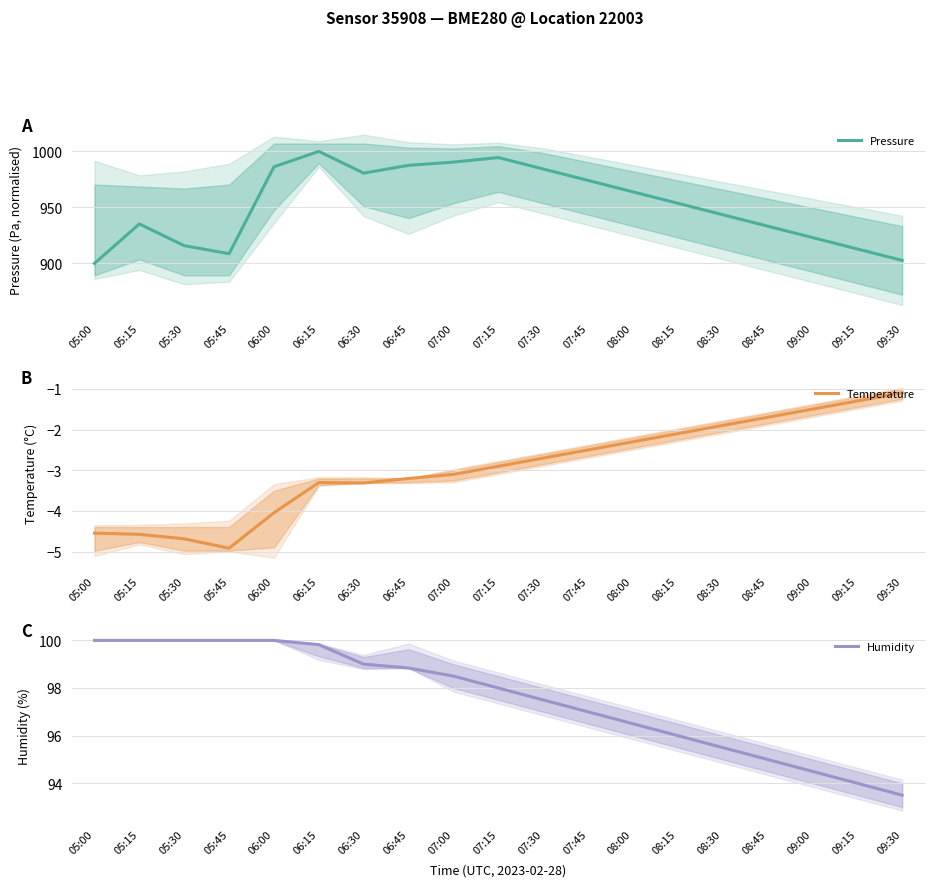

What is the sum of all Temperature values?

-55.6